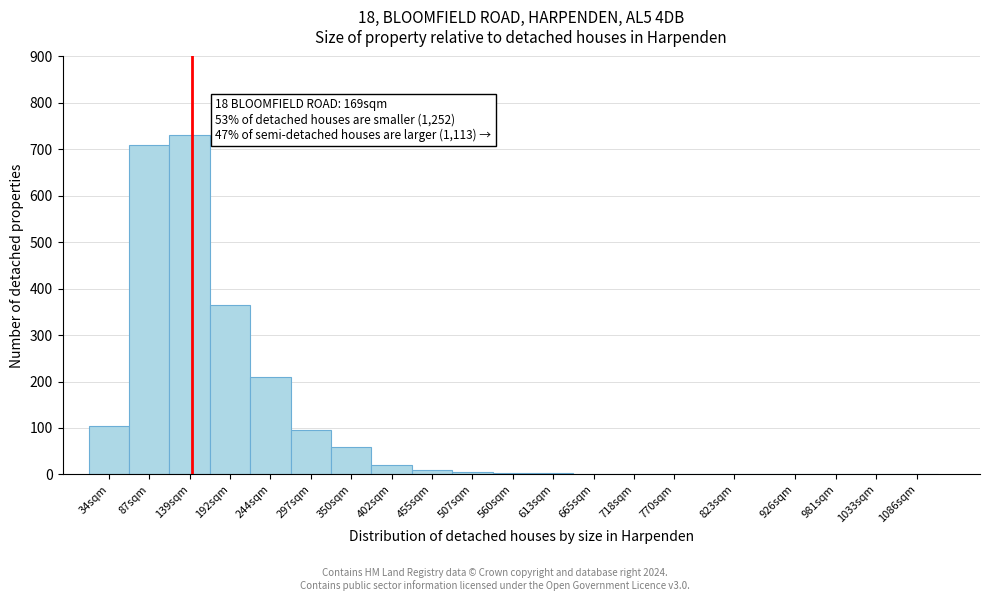

What is the change in value from 402sqm to 1086sqm?

-20